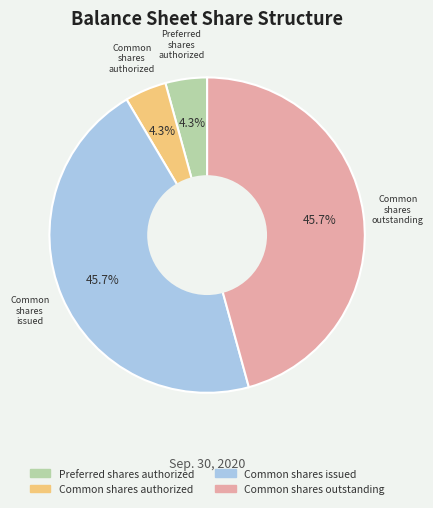

Is it true that Common shares outstanding is 36% of the pie?

False